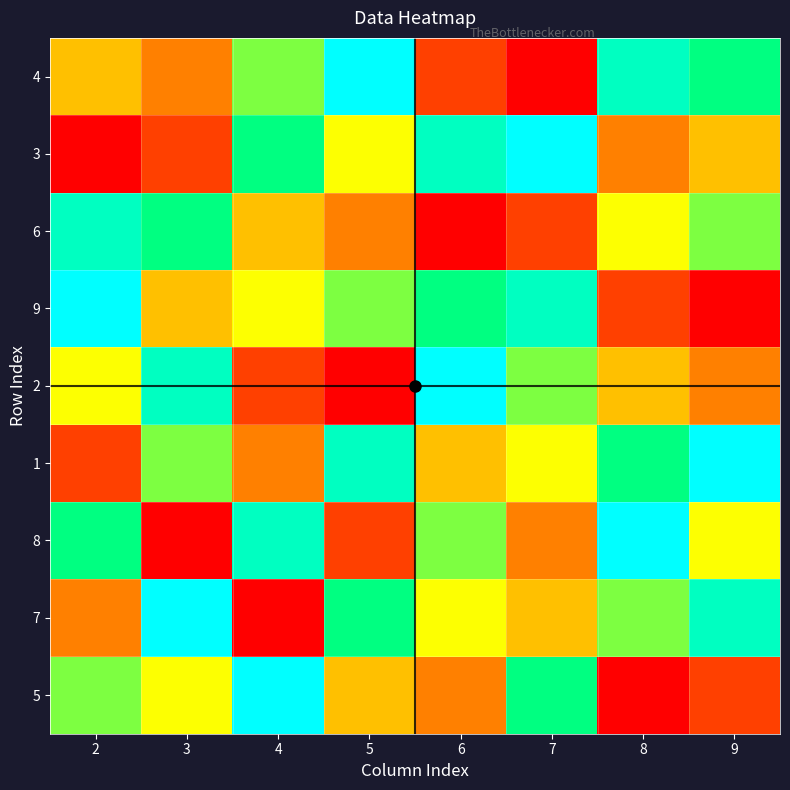

List the series in order of their peak value, lowest first.

6, 4, 3, 9, 2, 1, 8, 7, 5